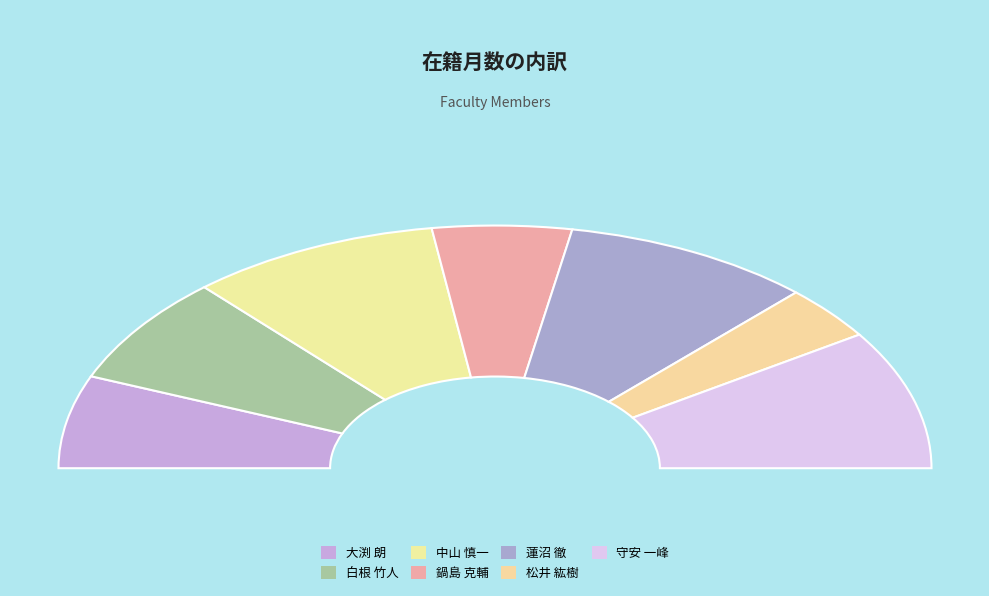

To the nearest percent, what is the combined percentage of 蓮沼 徹 and 鍋島 克輔?

29%